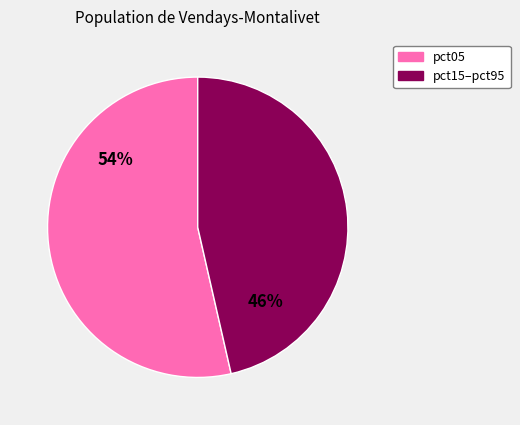

How many segments does this pie chart have?

2